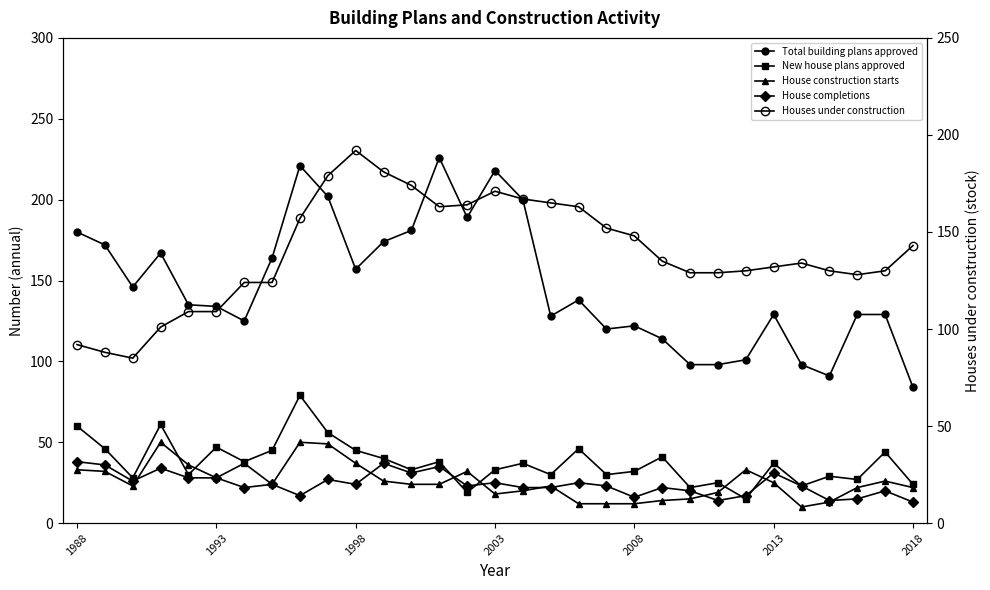

What is the difference between the maximum and minimum values in the House construction starts series?

40